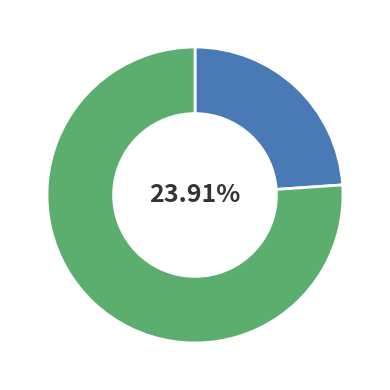

Rank the categories by value from highest to lowest.

Skipped, Answered